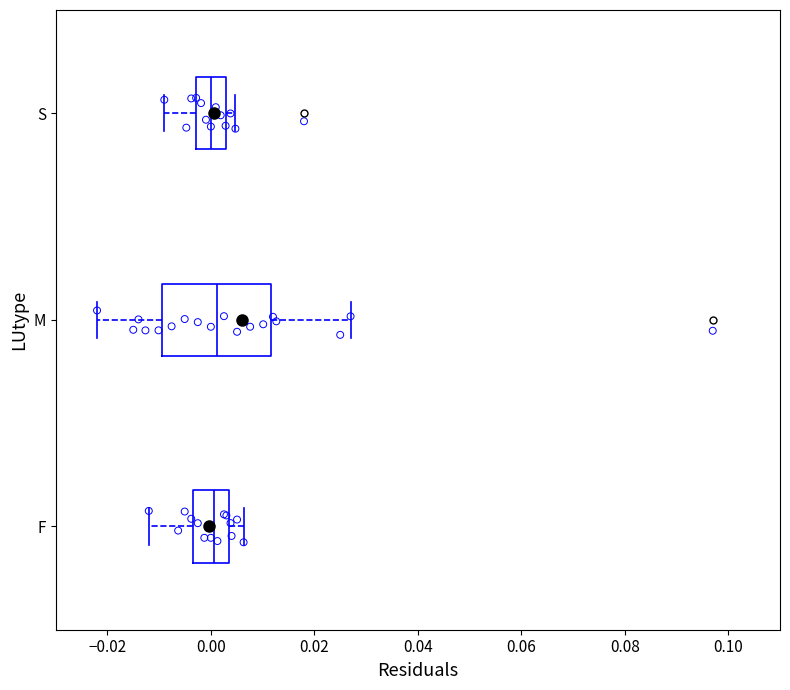

Where does the median line of the box for S sit on the x-axis? The values are not printed on the chart, so give them approximately, as read against the axis.

0.000